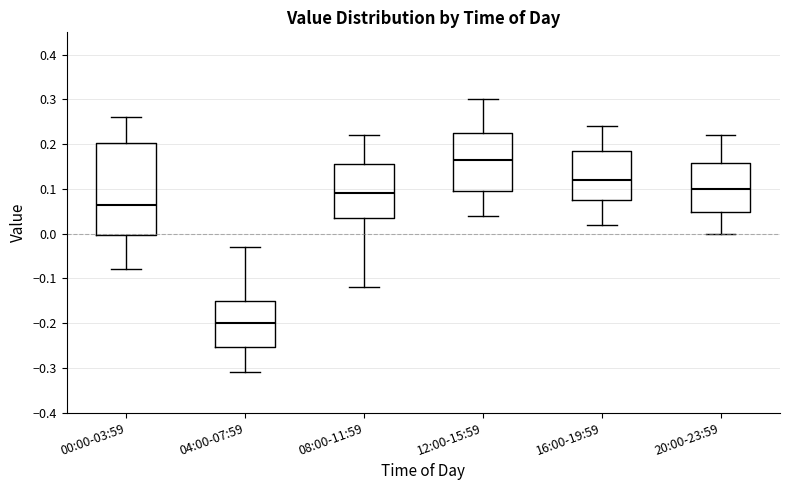

Which box's median line is the lowest?

04:00-07:59